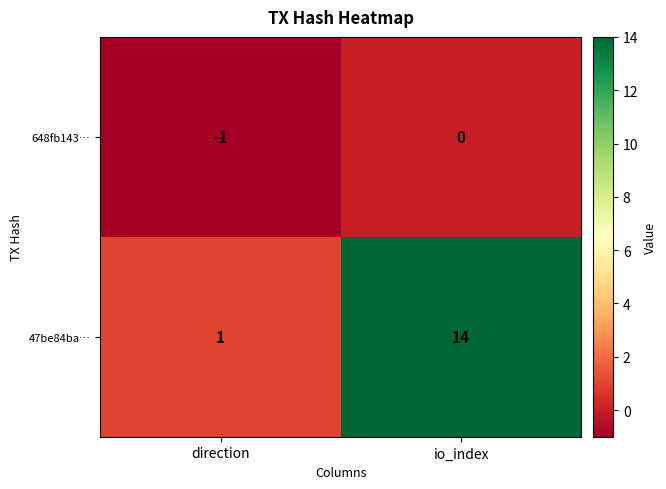

Where is 47be84ba… nearest to the value 7?

direction